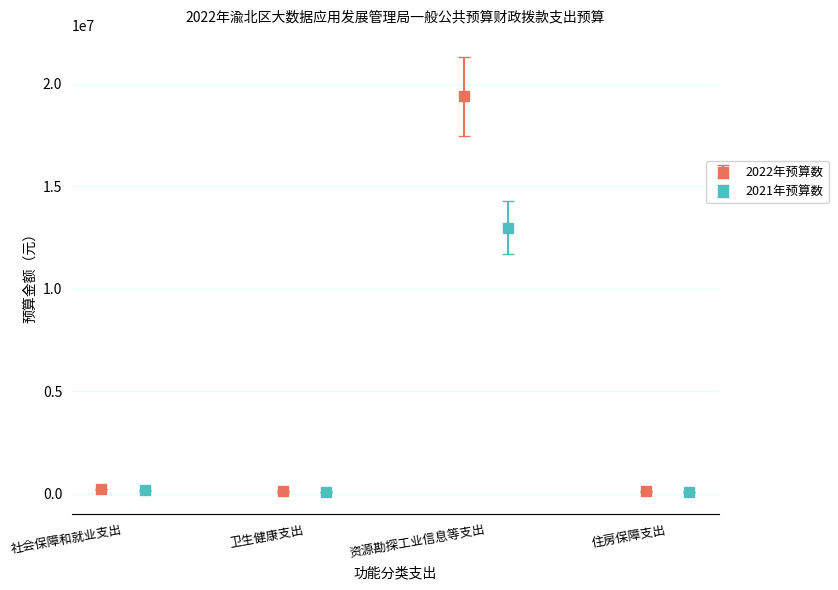

Count the number of data series in this chart.

2